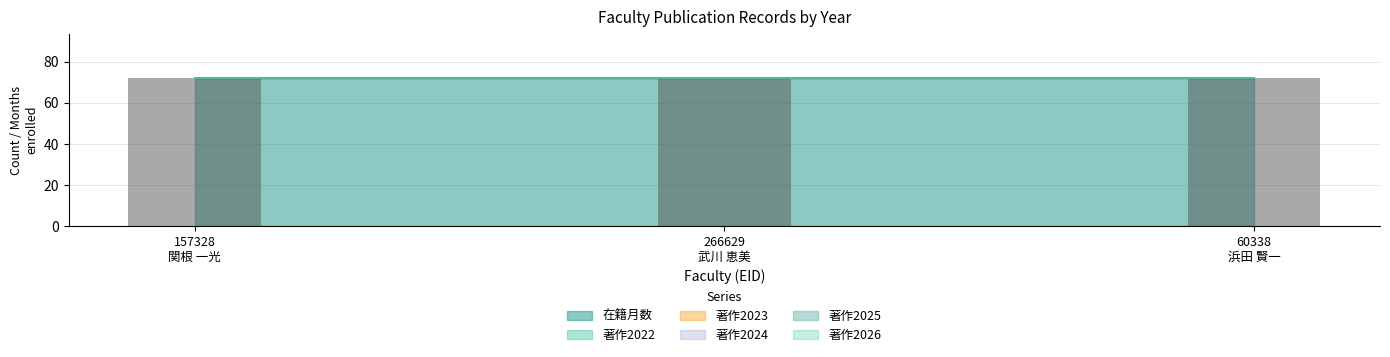

Which series has the largest total across all categories?

在籍月数